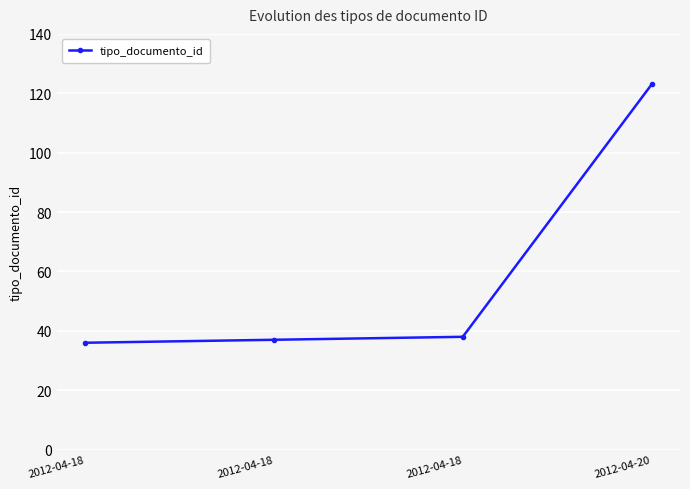

How many distinct data groups are displayed?

1